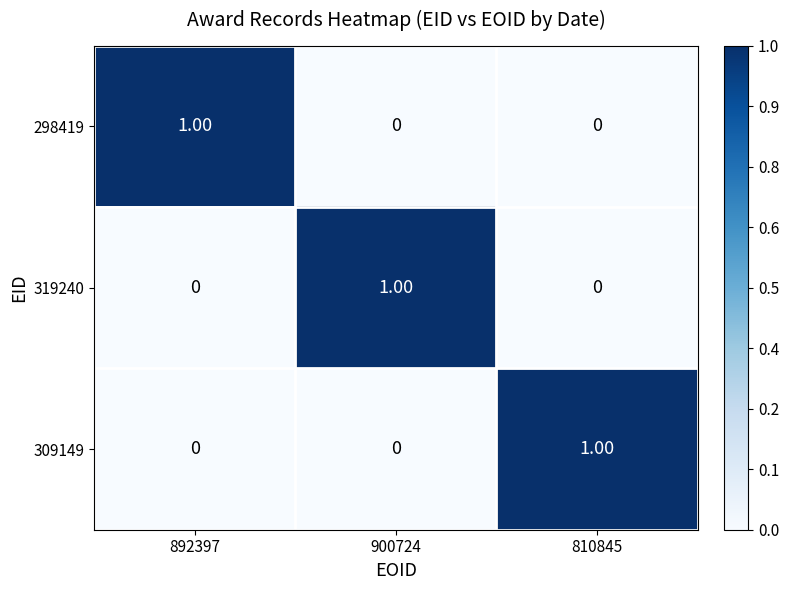

At how many categories does at least one series exceed 0?

3